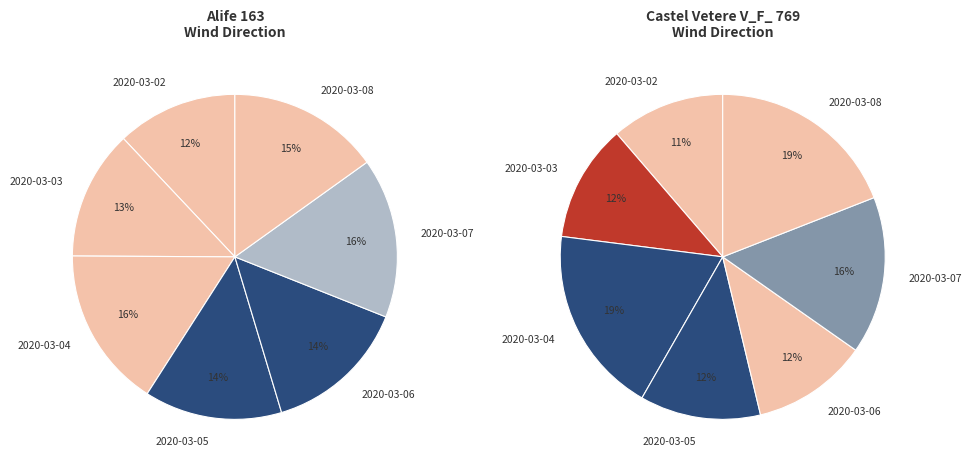

Is it true that 2020-03-03 is 20% of the pie?

False